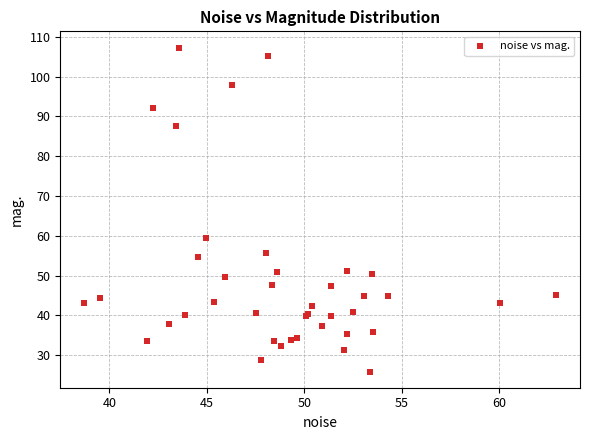

What Y value in the scatter plot is closest to 66?

59.4